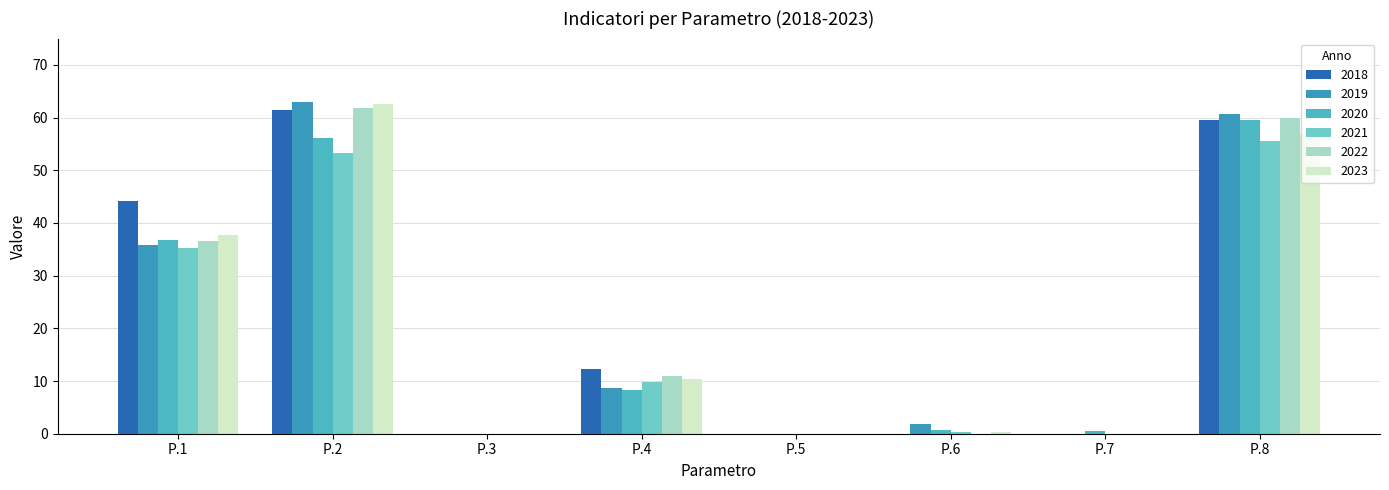

What is the difference between the 2023 values at P.7 and P.4?

10.4